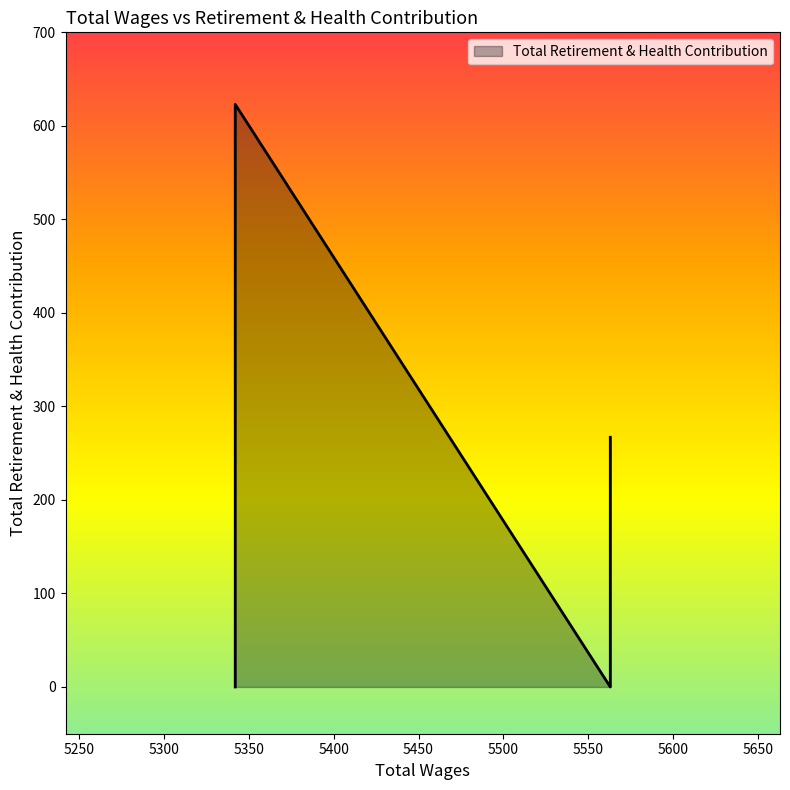

Between 5563.0 and 5342.0, which is larger?

5342.0